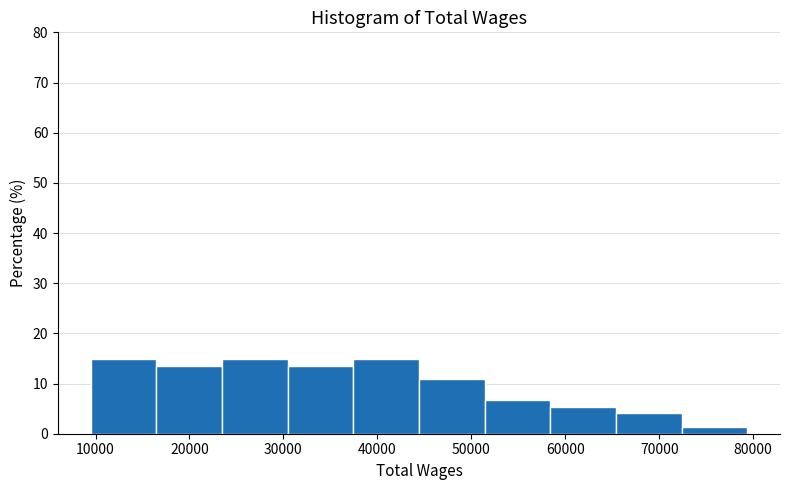

How tall is the bar that spans 58000 to 65000 on the x-axis? Neither the bar edges nor the heights are printed on the chart, so give them approximately, as read against the axes.

5